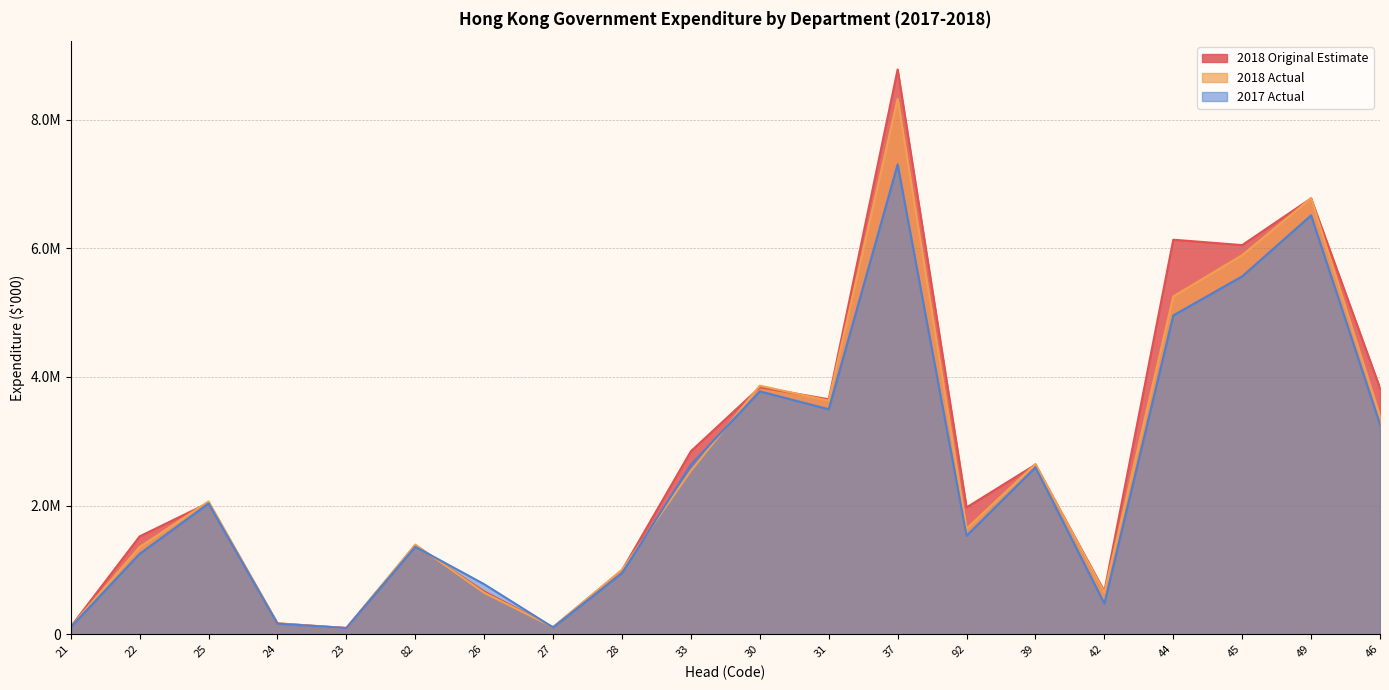

Reading left to right, extract all data points from this chart.

2018 Original Estimate: 117363	1521847	2042983	169191	97935	1382930	665767	109468	994730	2845479	3839053	3652909	8780758	1971926	2636654	668166	6133742	6049824	6776198	3826740
2018 Actual: 116930	1356295	2065436	169548	94253	1394062	644351	109414	1003054	2542264	3864785	3630607	8323910	1641631	2646928	651289	5251677	5894000	6779014	3388492
2017 Actual: 110498	1250175	2032677	164357	96385	1359915	777868	106138	950005	2636662	3775767	3497997	7304813	1531123	2594150	477032	4956727	5563723	6511923	3261294